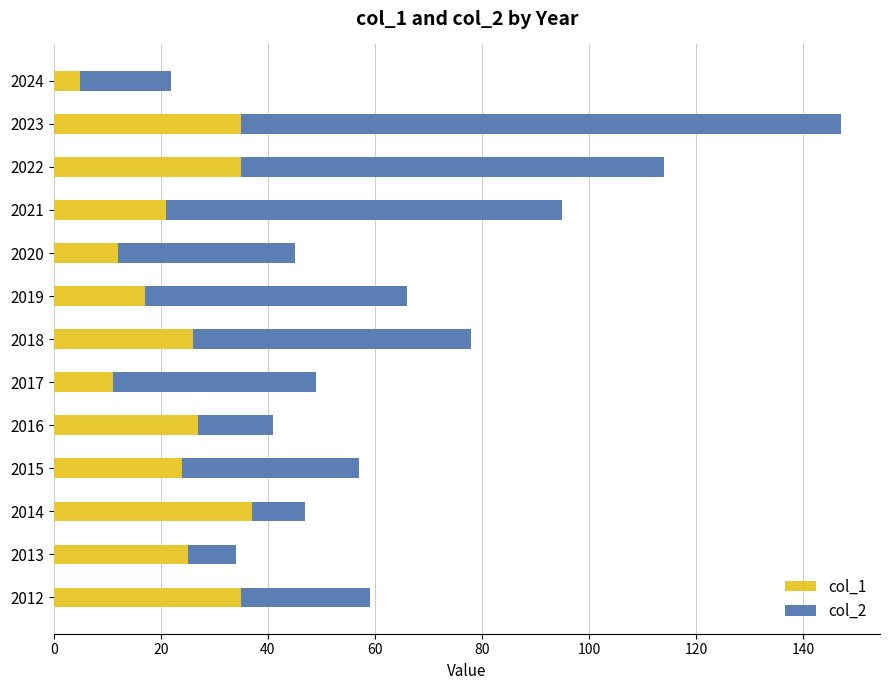

What is the lowest value of the col_1 series?

5